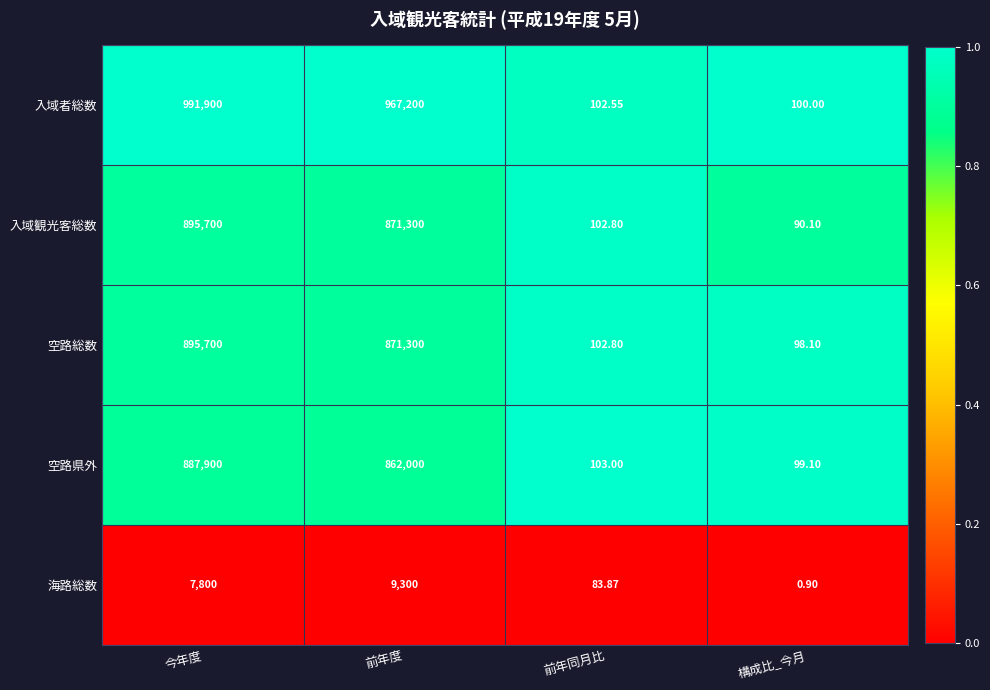

Rank the series at 構成比_今月 from highest to lowest value.

入域者総数, 空路県外, 空路総数, 入域観光客総数, 海路総数